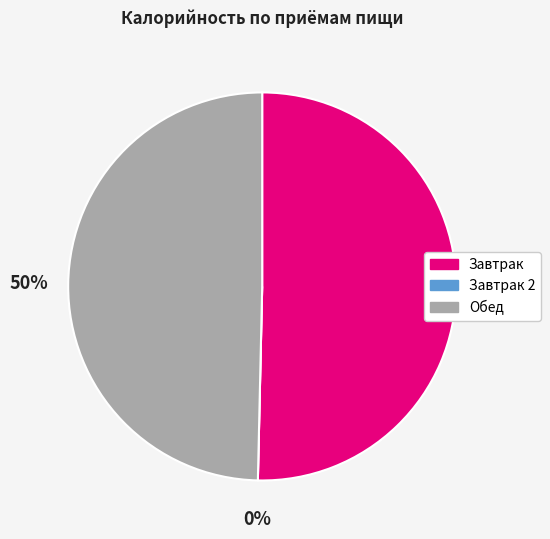

Which category has the biggest portion of the pie?

Завтрак